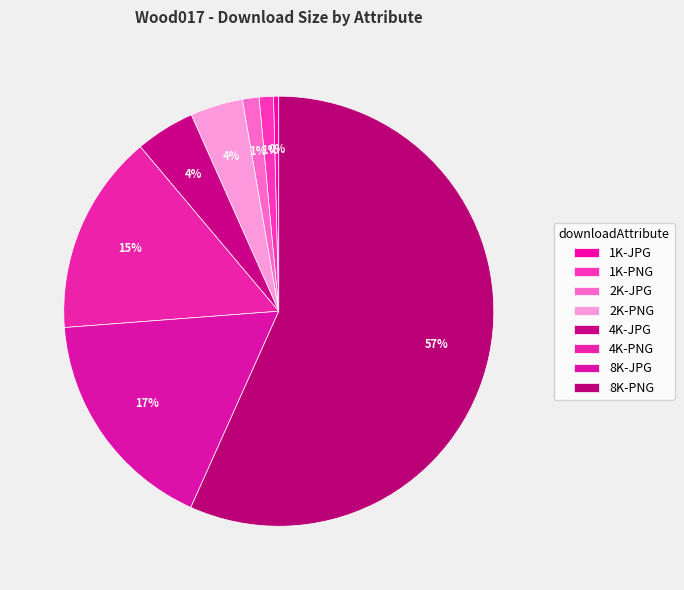

To the nearest percent, what portion does 4K-JPG represent?

4%